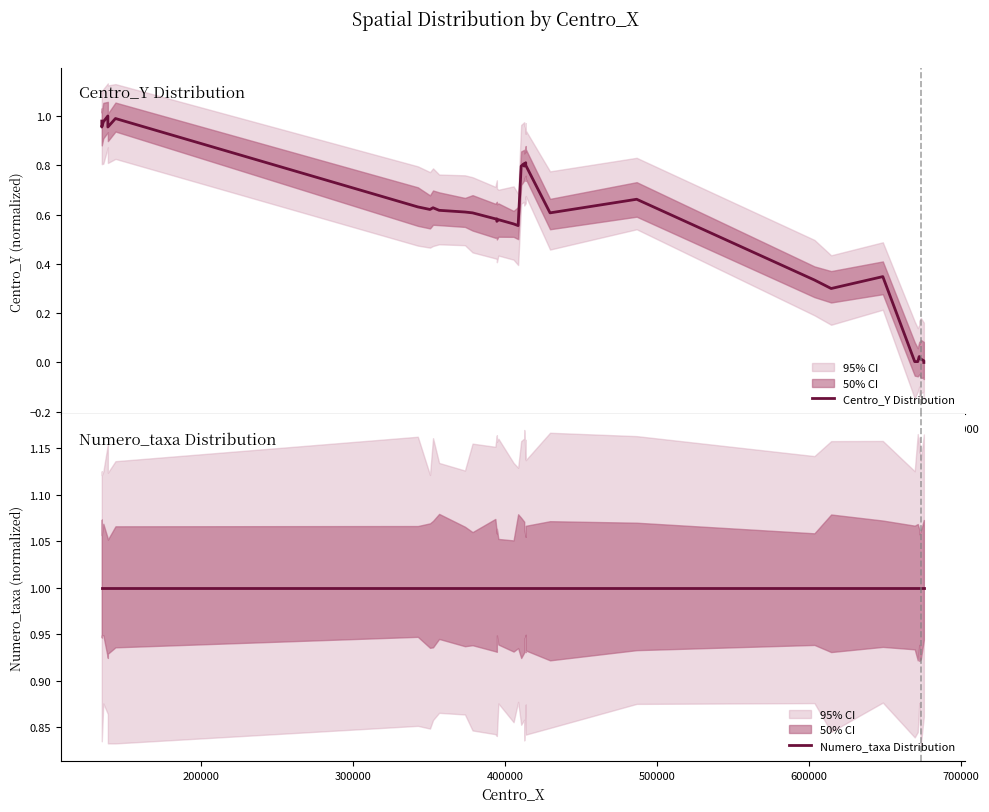

Which category has the highest value across all series?

400000